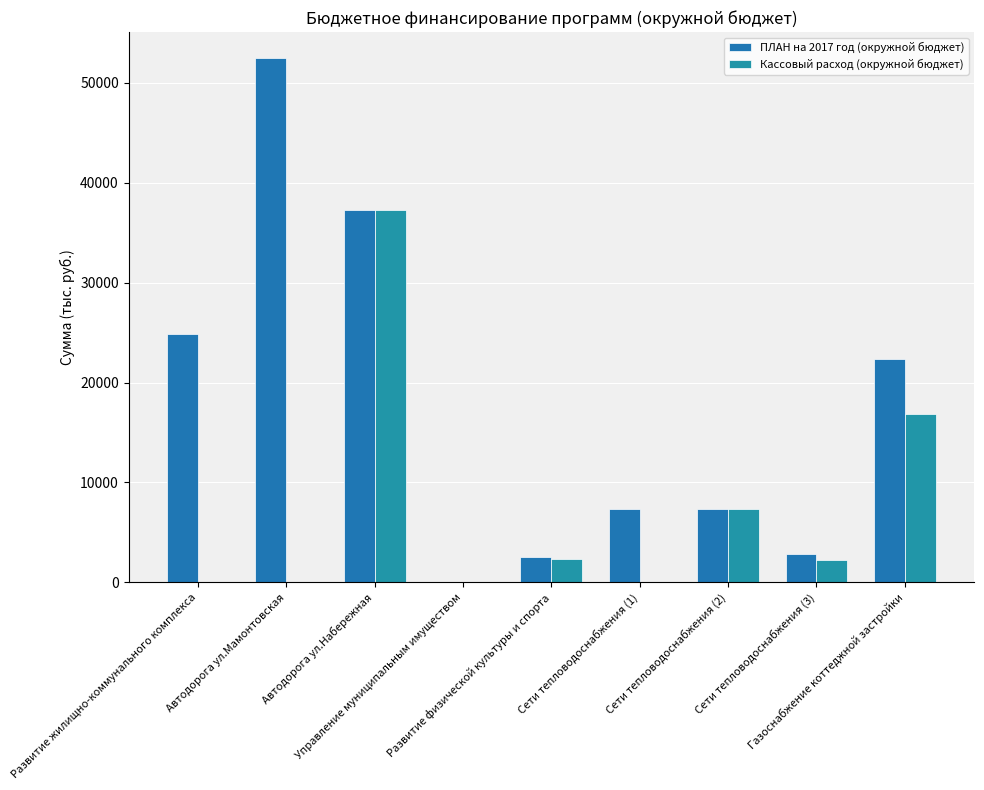

How many categories are shown in the chart?

9